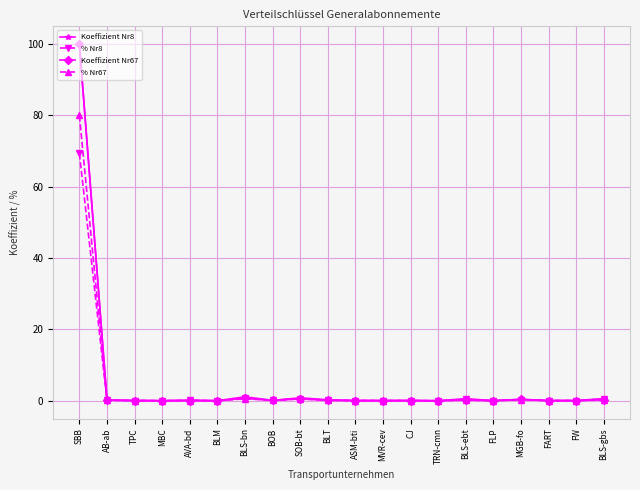

What is the sum of all % Nr8 values?

72.7